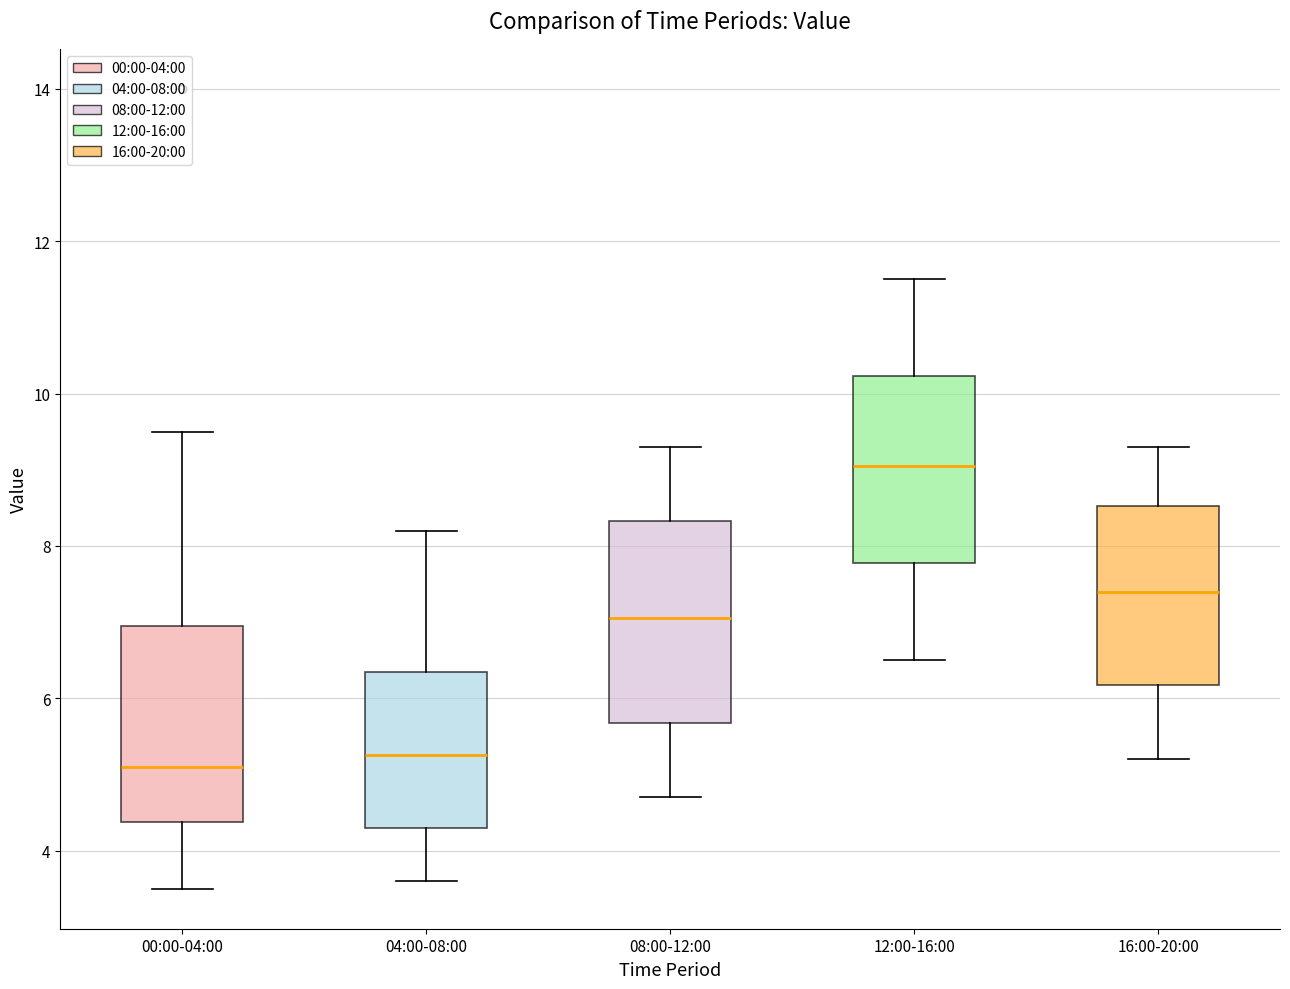

Reading left to right, read every box against the y-axis: the position of its median line, the range the box covers, and the ends of its whiskers. The values are not printed on the chart, so give them approximately, as read against the axis.

00:00-04:00: median 5.2, box 4.4 to 7.0, whiskers 3.6 to 9.6
04:00-08:00: median 5.2, box 4.4 to 6.4, whiskers 3.6 to 8.2
08:00-12:00: median 7.0, box 5.6 to 8.4, whiskers 4.8 to 9.4
12:00-16:00: median 9.0, box 7.8 to 10.2, whiskers 6.6 to 11.6
16:00-20:00: median 7.4, box 6.2 to 8.6, whiskers 5.2 to 9.4